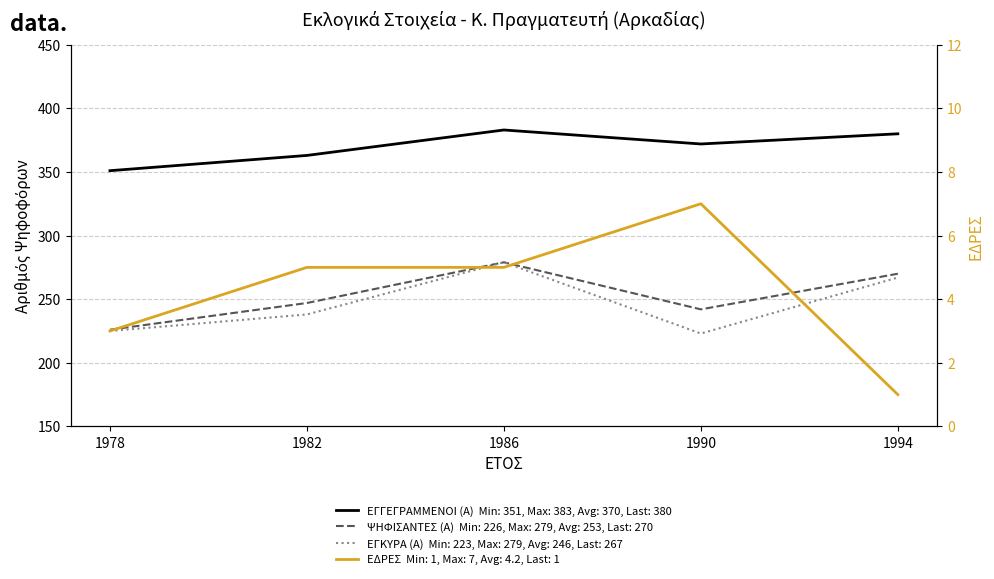

At how many categories does at least one series exceed 291?

5